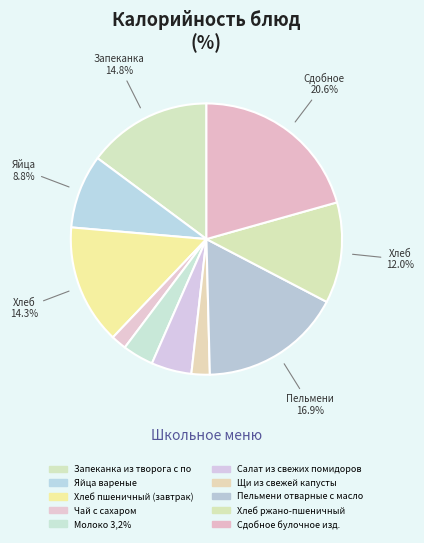

How many segments does this pie chart have?

10